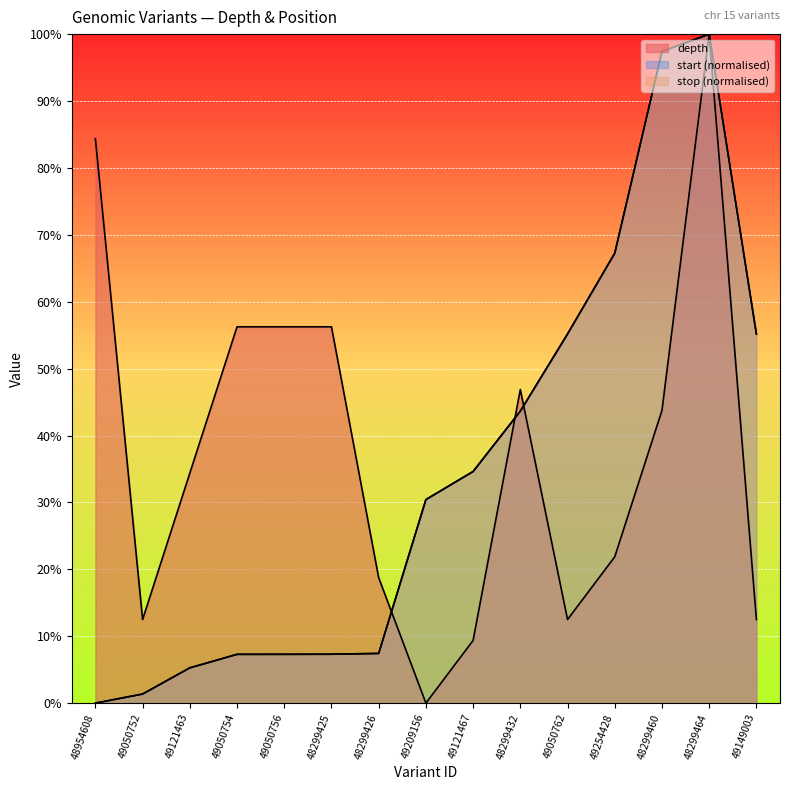

How many data points does each series have?

15